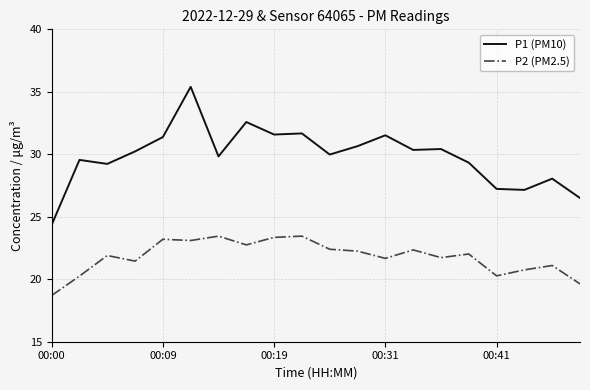

Which series has the widest spread of values?

P1 (PM10)